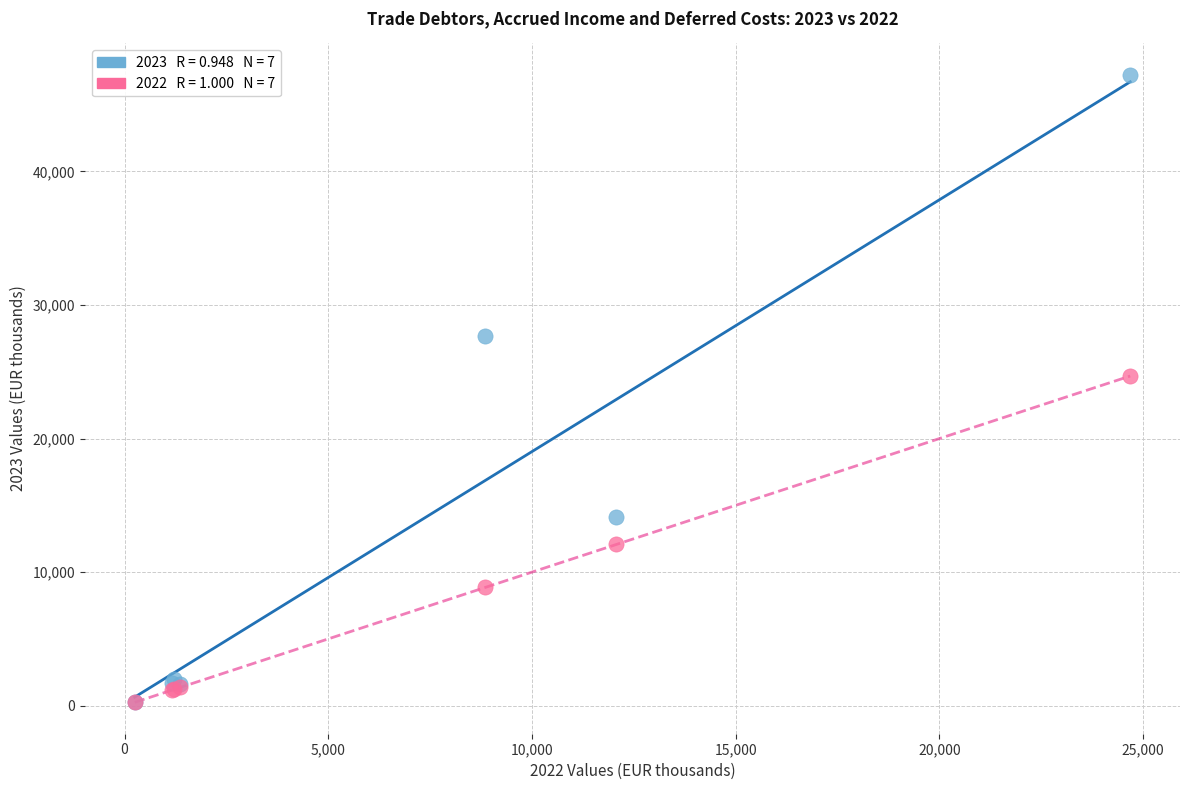

Across all series, what Y value is closest to 23741?

24682